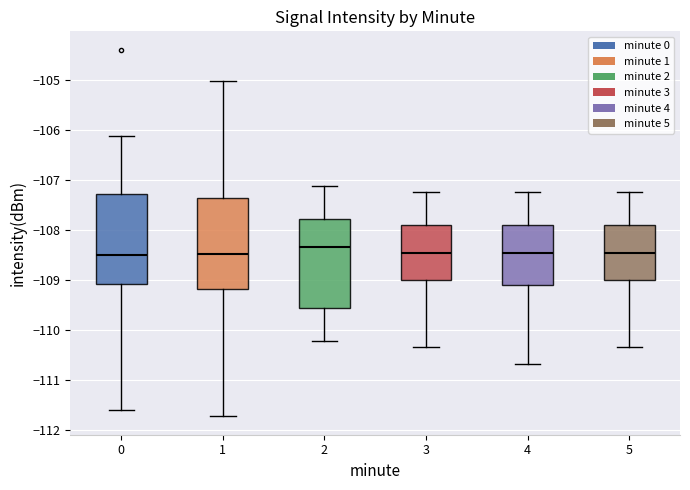

Where does the upper whisker of the box at x = 2 end on the y-axis? The values are not printed on the chart, so give them approximately, as read against the axis.

-107.1